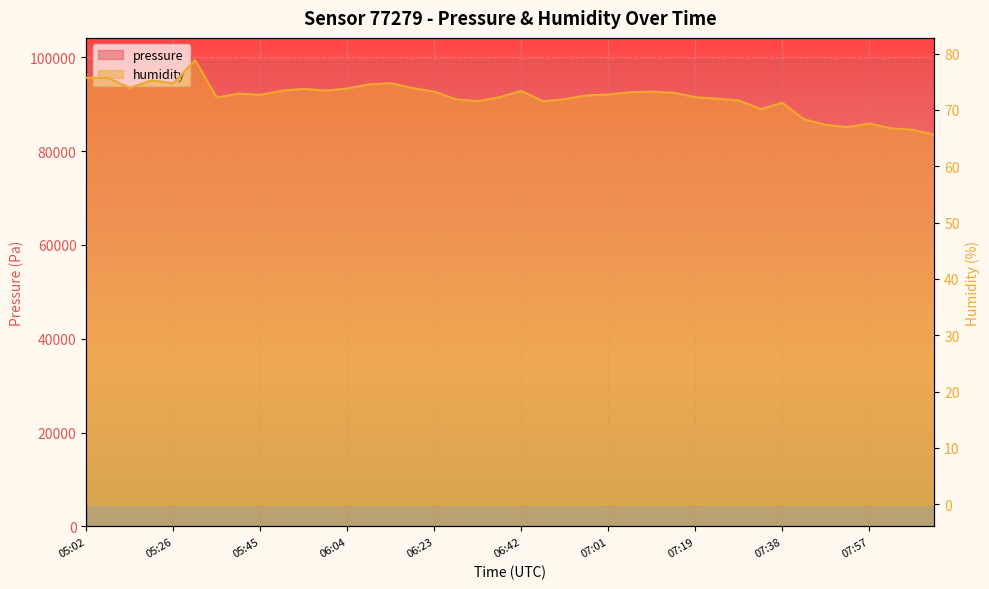

What is the average value of the humidity series?

72.2